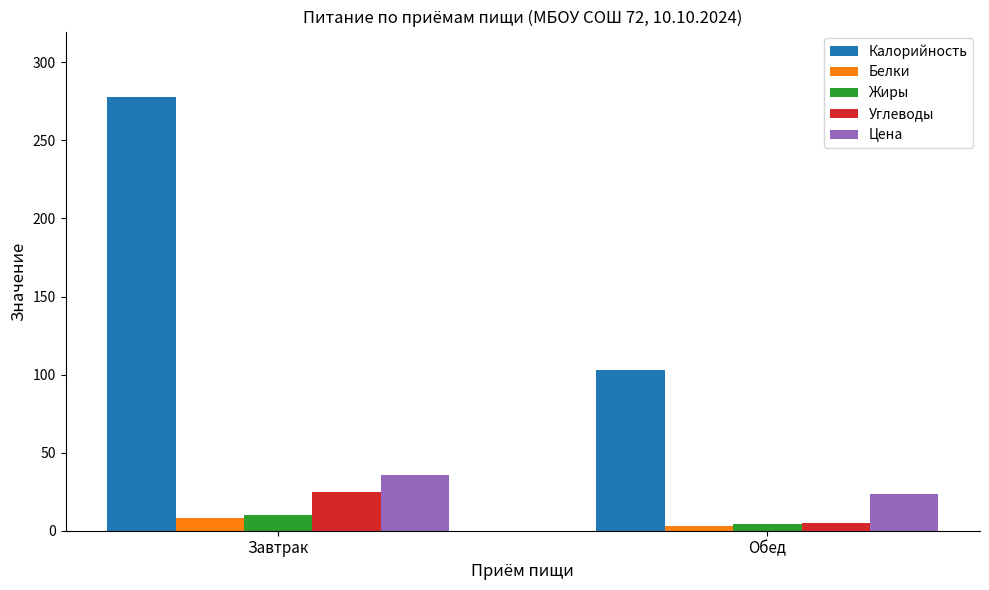

What is the label of the 2nd bar from the left?

Обед